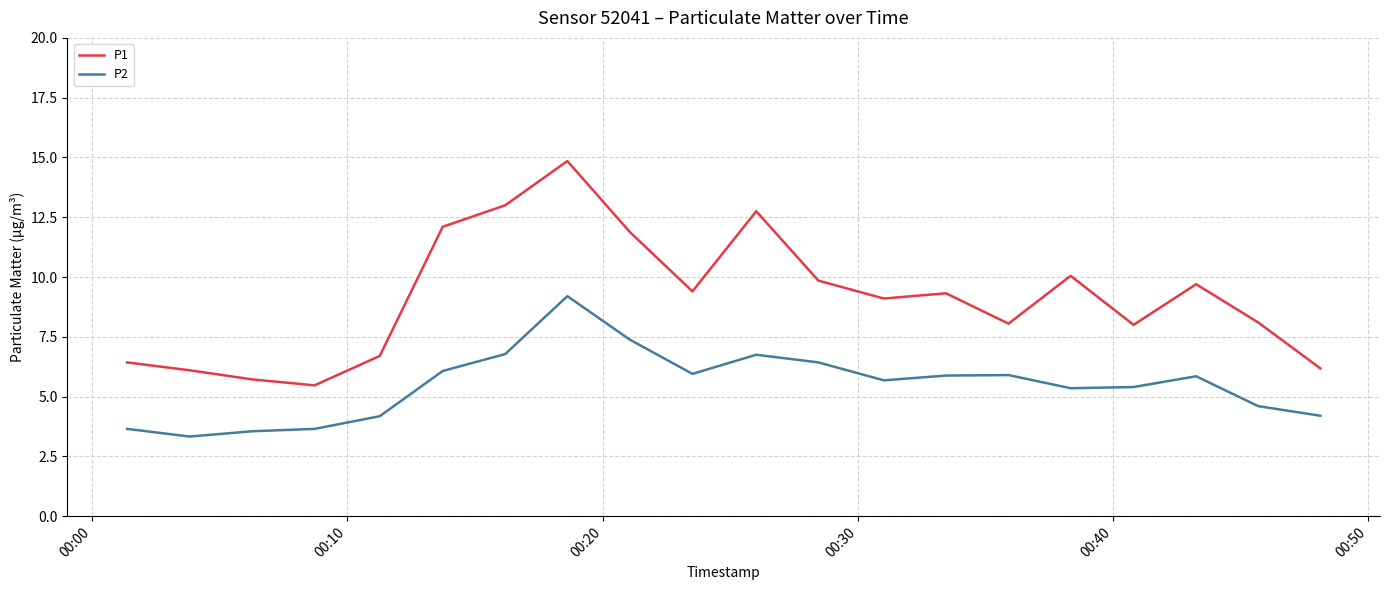

Which series has the largest total across all categories?

P1